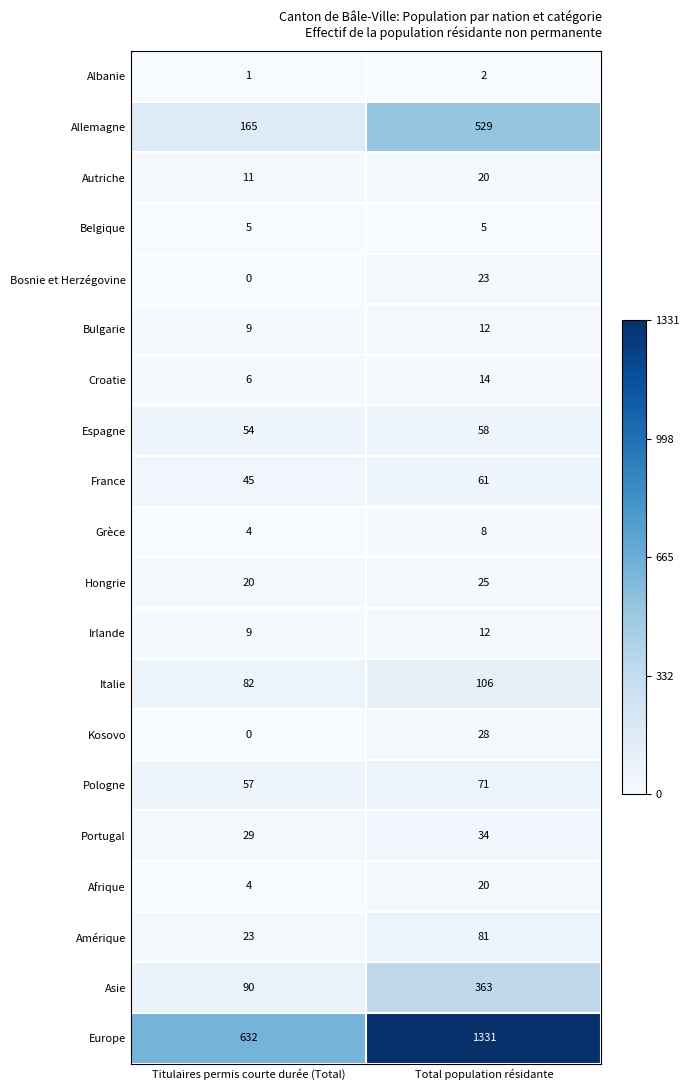

At how many categories does at least one series exceed 385?

2